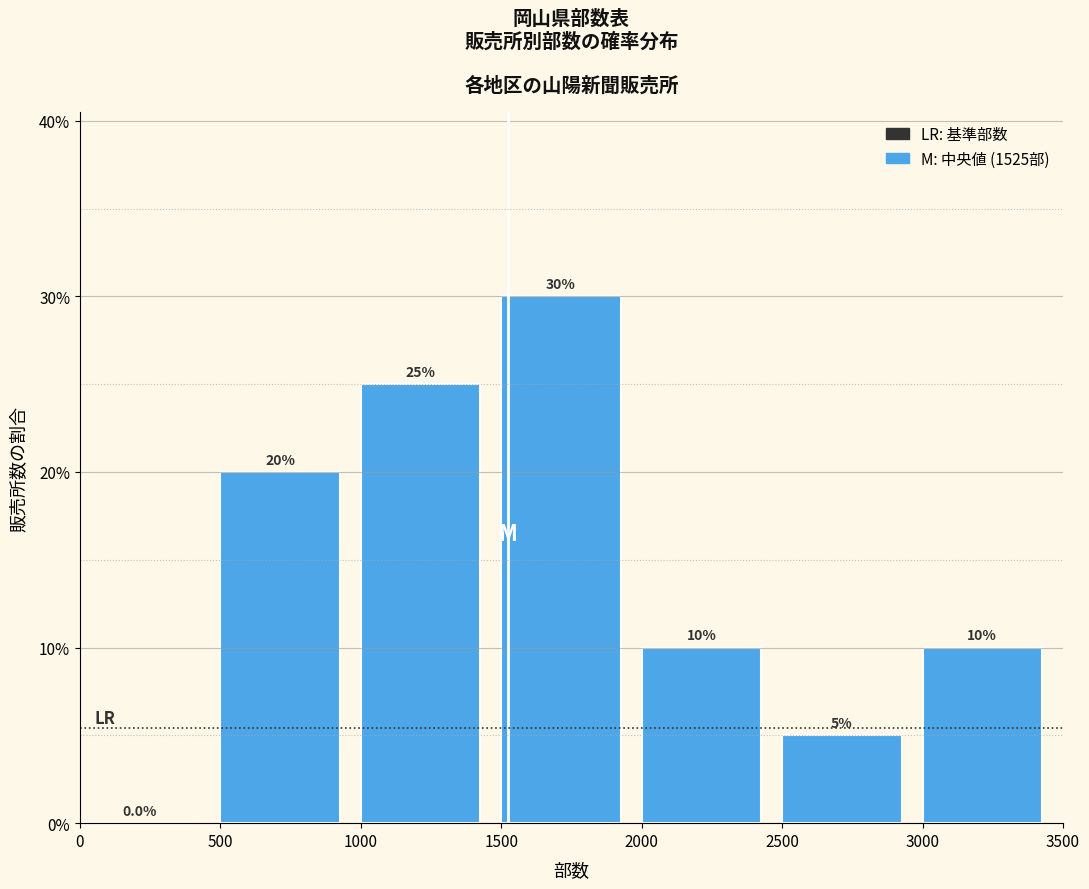

Reading left to right, transcribe this chart: for each bar, give the range it covers on the x-axis and its height.

0 to 500: 0.0
500 to 1000: 20.0
1000 to 1500: 25.0
1500 to 2000: 30.0
2000 to 2500: 10.0
2500 to 3000: 5.0
3000 to 3500: 10.0